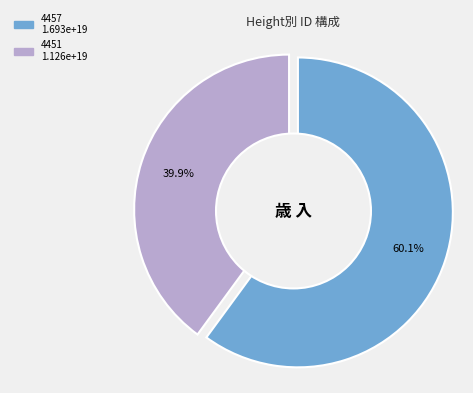

What portion of the pie excludes 4451?

60.1%